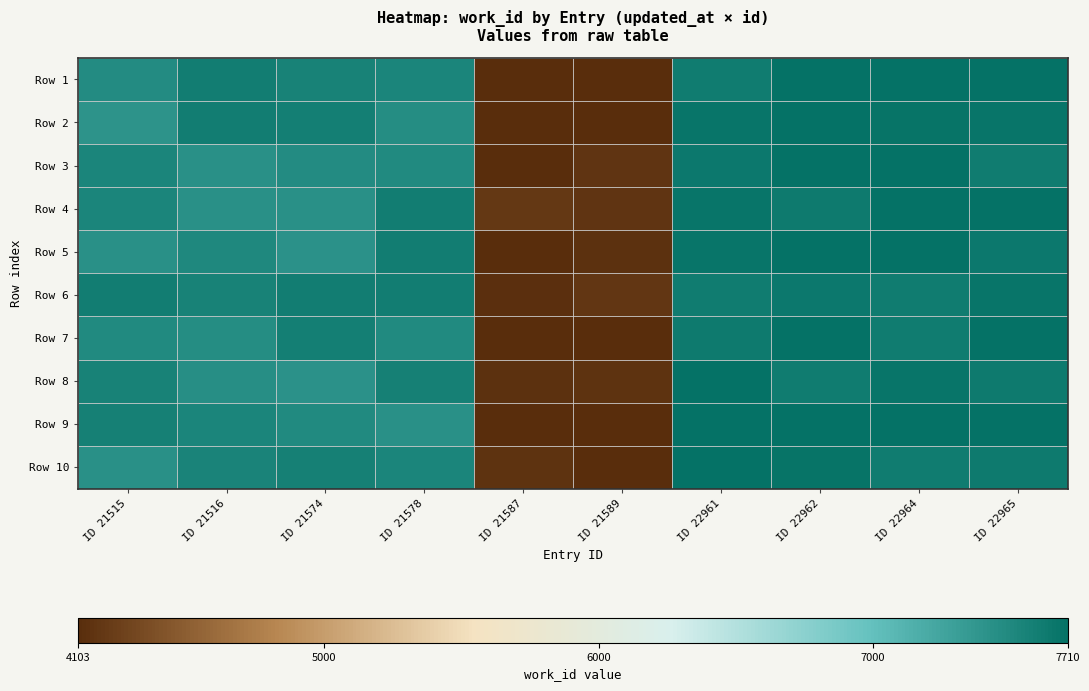

Between ID 22962 and ID 22964, which series saw the biggest shift?

Row 7